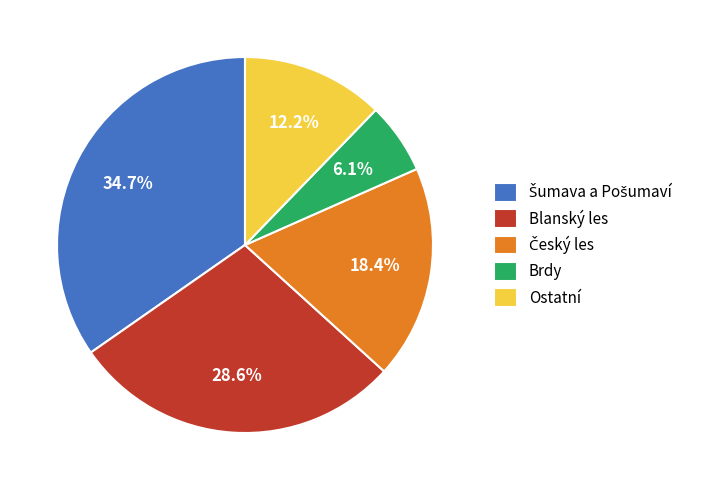

What is the smallest slice in the pie chart?

Brdy